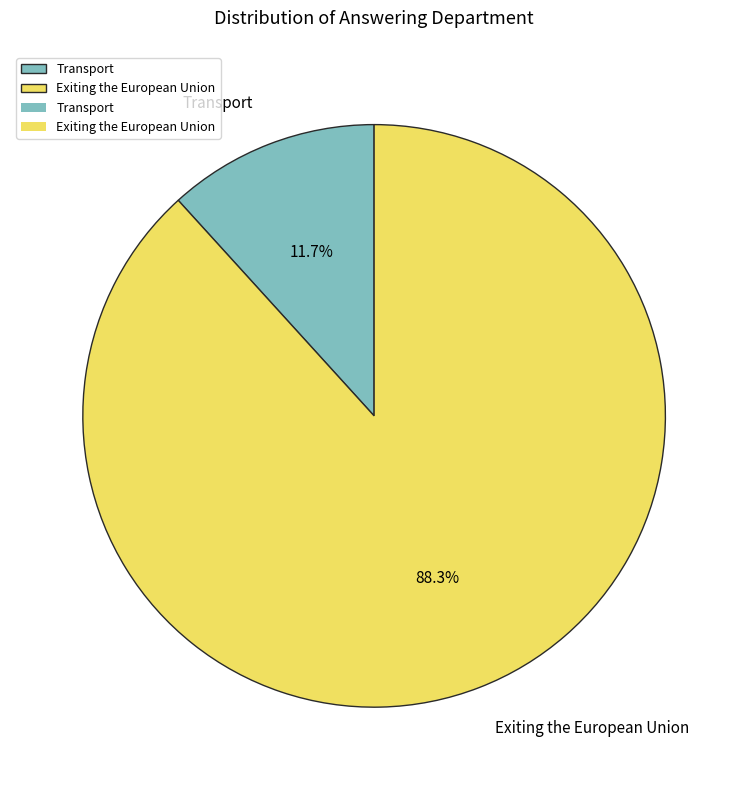

Combined, do Transport and Exiting the European Union account for over 50%?

Yes